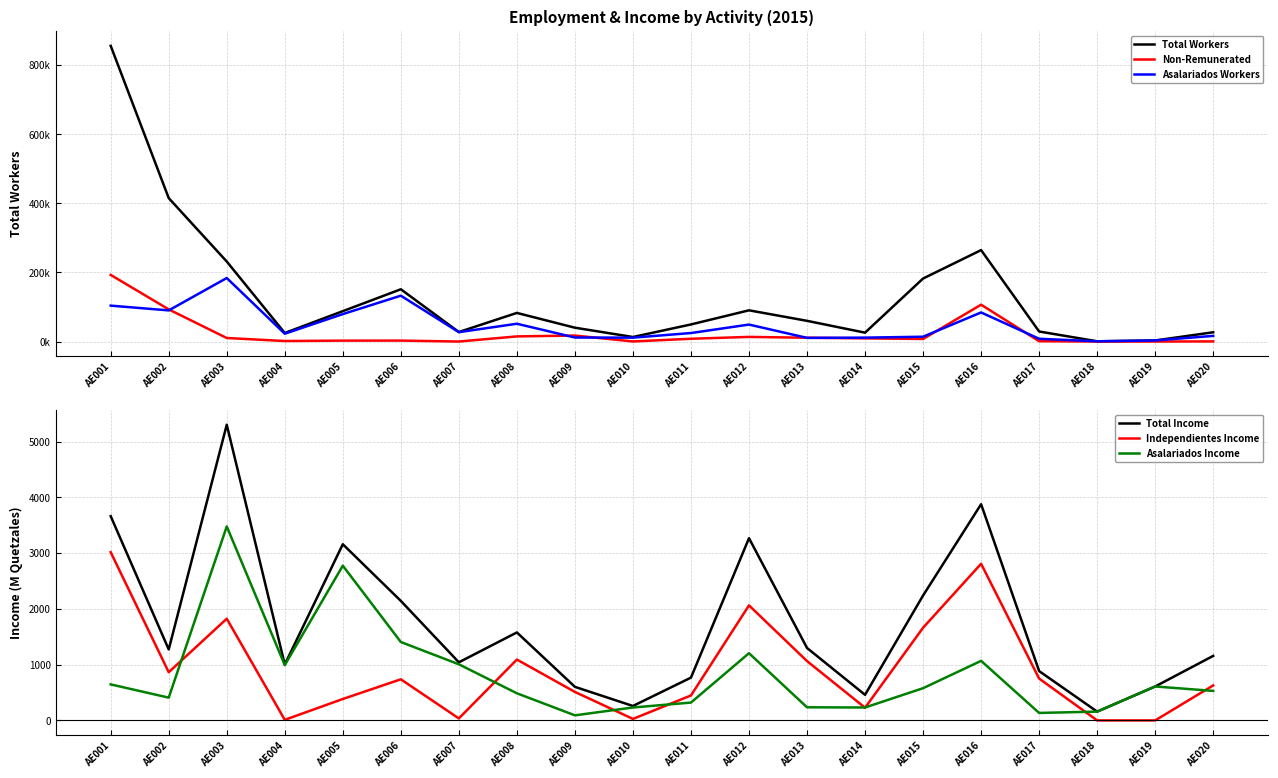

Reading right to left, list all the values displayed in this chart.

Total Workers: 26829.0	3118.0	694.0	29051.0	264605.0	182353.0	25664.0	59918.0	90358.0	49451.0	13104.0	40033.0	82840.0	27538.0	151270.0	87910.0	24736.0	231528.0	415120.0	855704.0
Non-Remunerated: 396.0	0.0	0.0	959.0	106607.0	7423.0	9146.0	10994.0	13417.0	8032.0	212.0	17340.0	14866.0	0.0	2720.0	2629.0	1522.0	10227.0	93054.0	192797.0
Asalariados Workers: 16351.0	3118.0	694.0	7989.0	84164.0	13932.0	11298.0	10601.0	49117.0	24614.0	11245.0	11608.0	51490.0	27087.0	132683.0	79412.0	22629.0	183797.0	90092.0	103900.0
Total Income: 1157.6	608.8	158.0	885.2	3877.9	2240.7	459.2	1299.6	3268.8	767.8	259.0	602.1	1578.2	1042.3	2143.8	3159.9	1002.4	5303.6	1273.0	3663.4
Independientes Income: 628.1	0.0	0.0	751.0	2809.5	1662.7	227.3	1064.1	2063.5	447.5	27.2	511.0	1091.6	35.7	737.5	384.4	10.5	1824.4	864.5	3017.1
Asalariados Income: 529.5	608.8	158.0	134.2	1068.4	578.0	231.9	235.5	1205.2	320.2	231.8	91.1	486.5	1006.6	1406.3	2775.5	992.0	3479.2	408.6	646.3